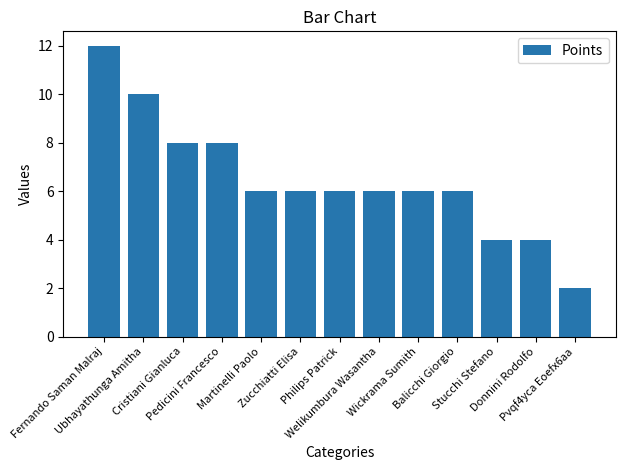

How many bars are there in total?

13